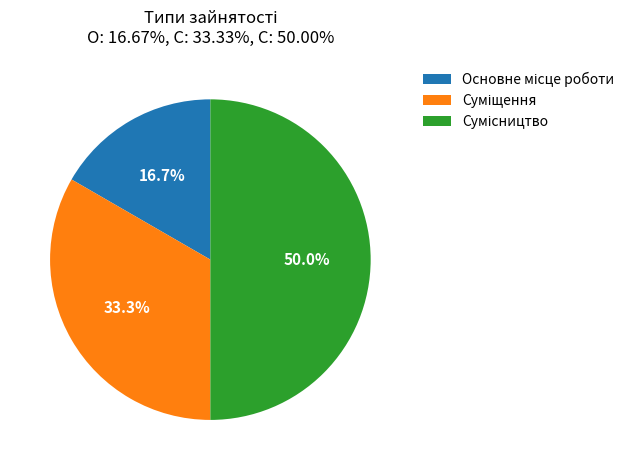

What percentage is NOT represented by Основне місце роботи?

83.3%